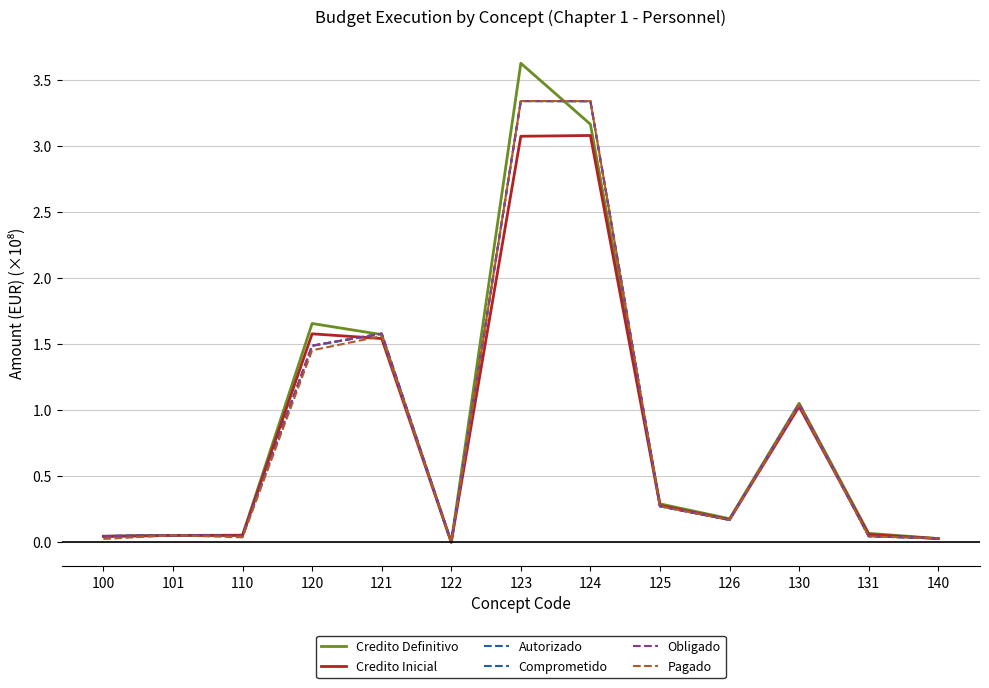

Does the chart display data point markers on the line(s)?

No